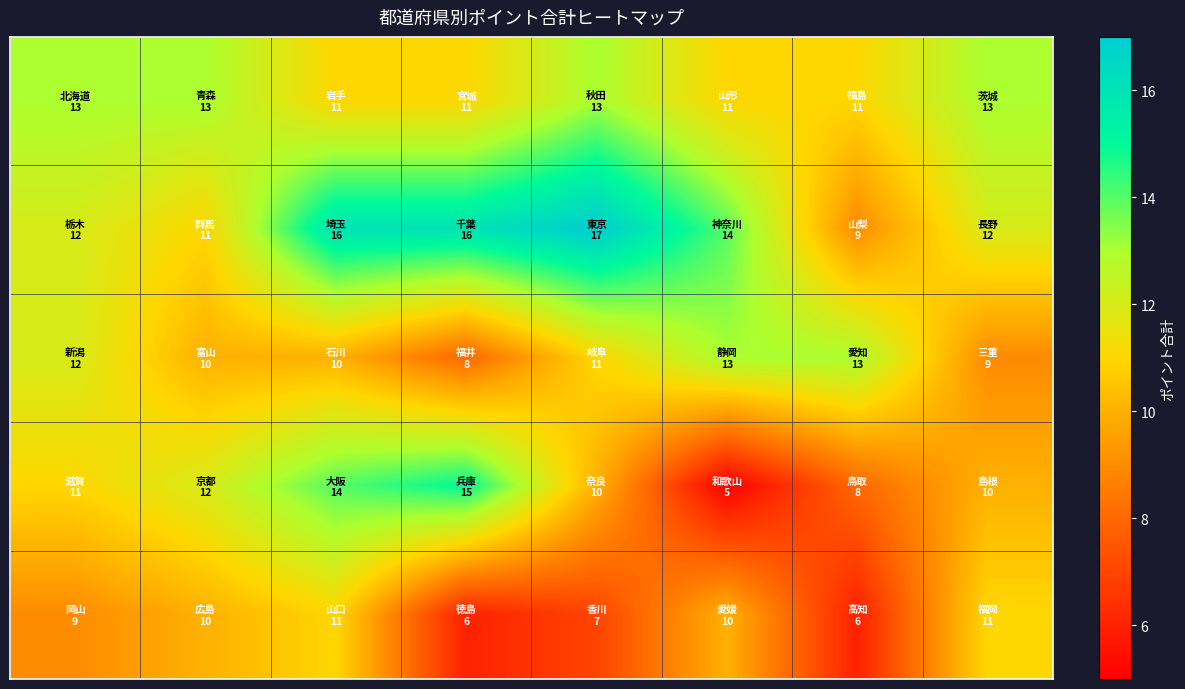

What is the greatest value displayed?

17